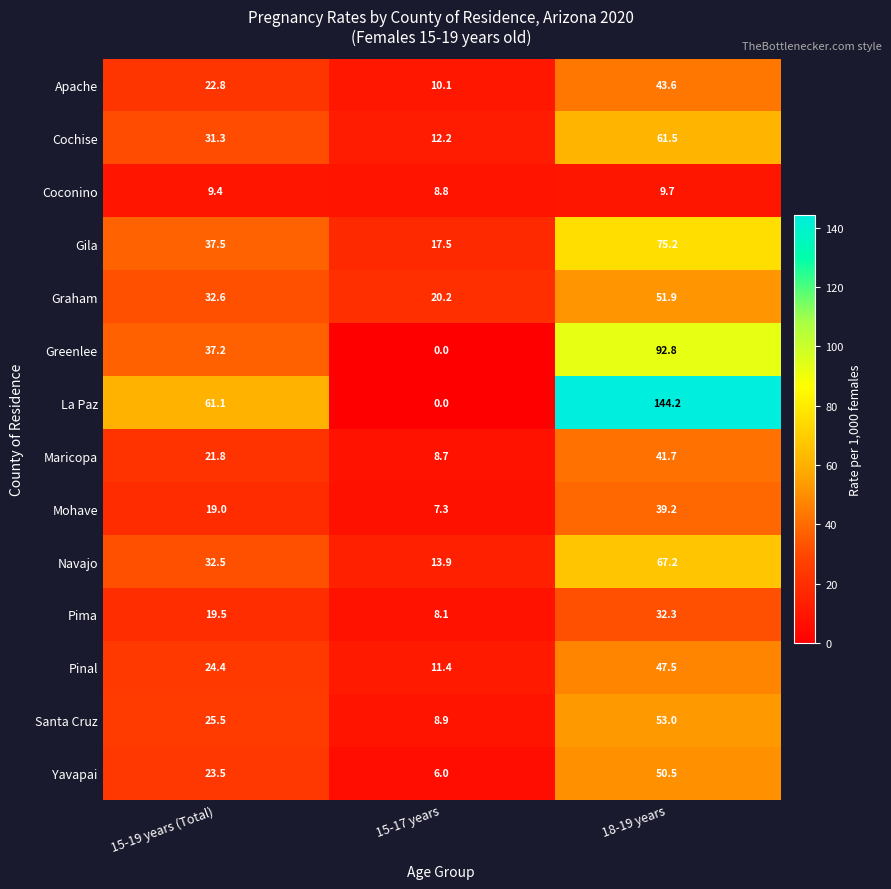

Which category has the highest value in the Santa Cruz series?

18-19 years